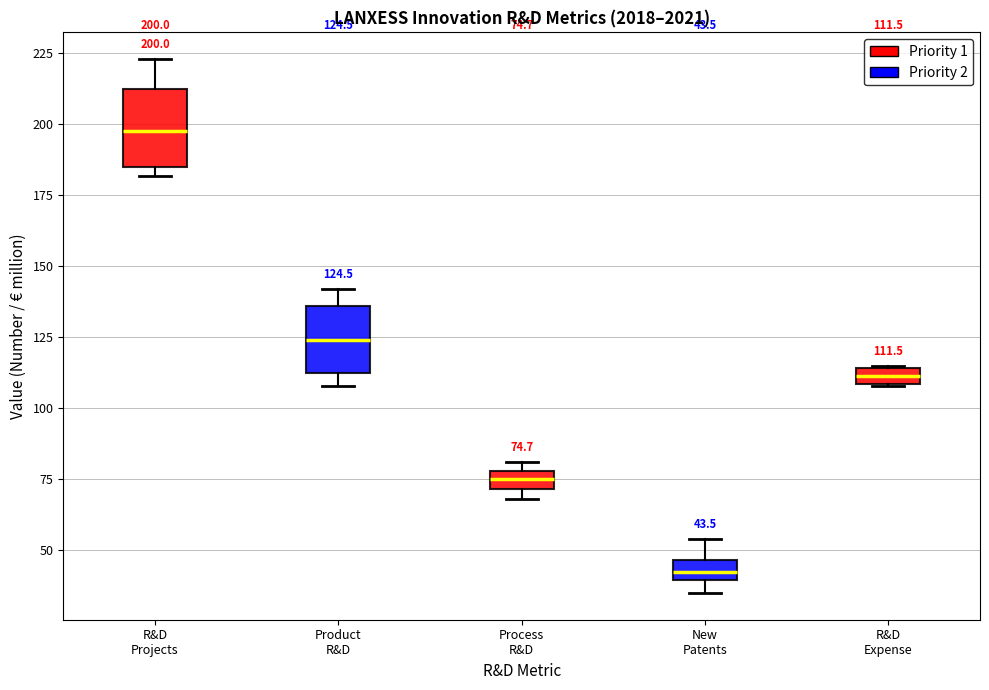

Which box has the lowest median line?

New Patents